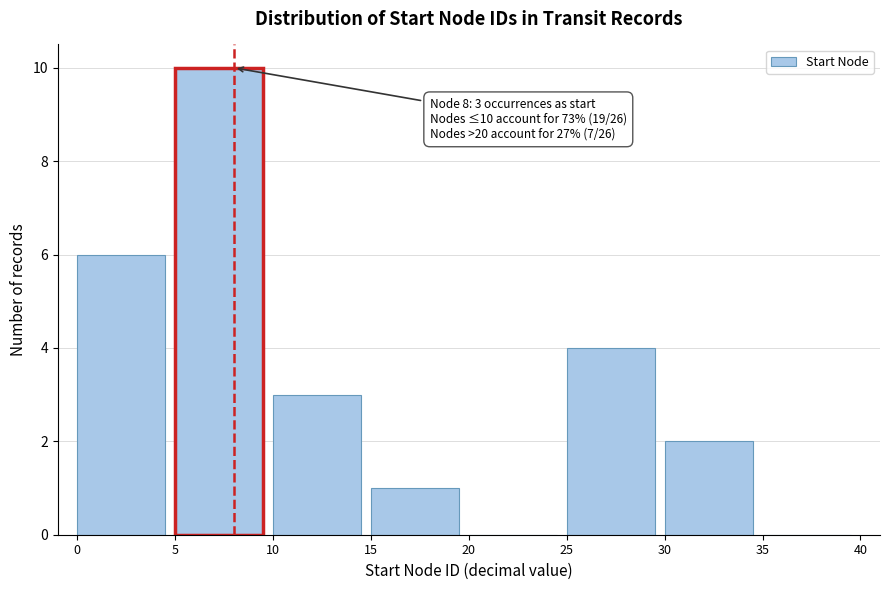

Which range on the x-axis has the tallest bar?

5 to 10